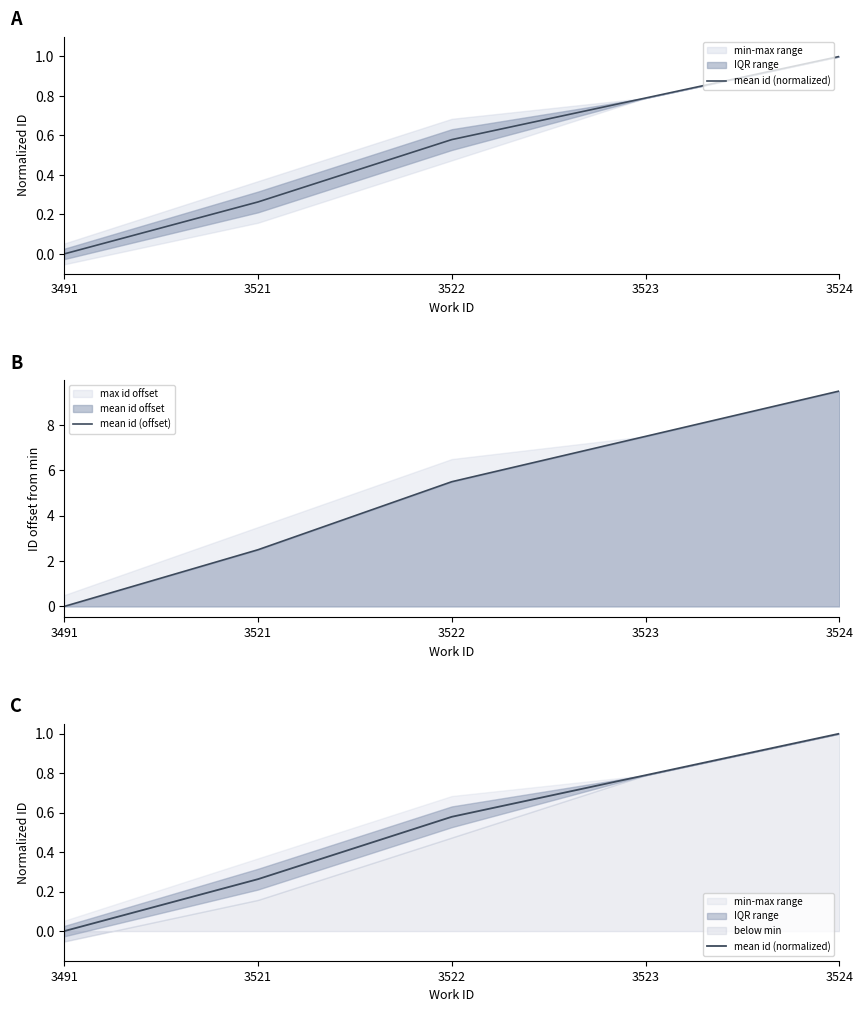

The mean id (normalized) series shows 1.3 at 3524. True or false?

False